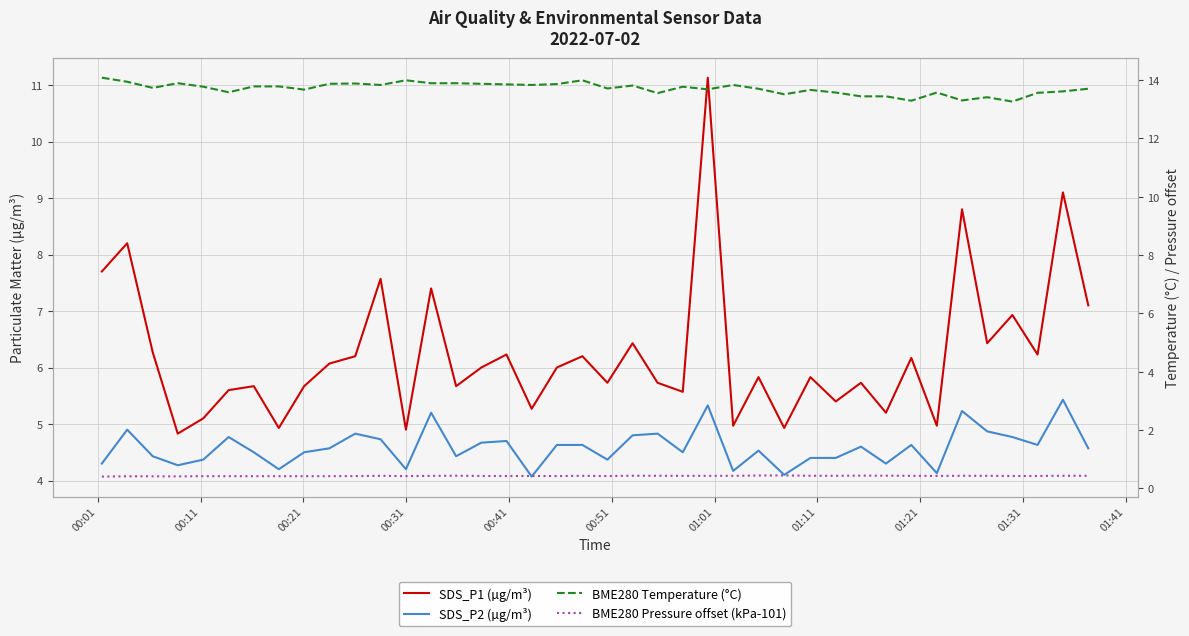

Where does the SDS_P1 (µg/m³) series first go above 6?

00:01